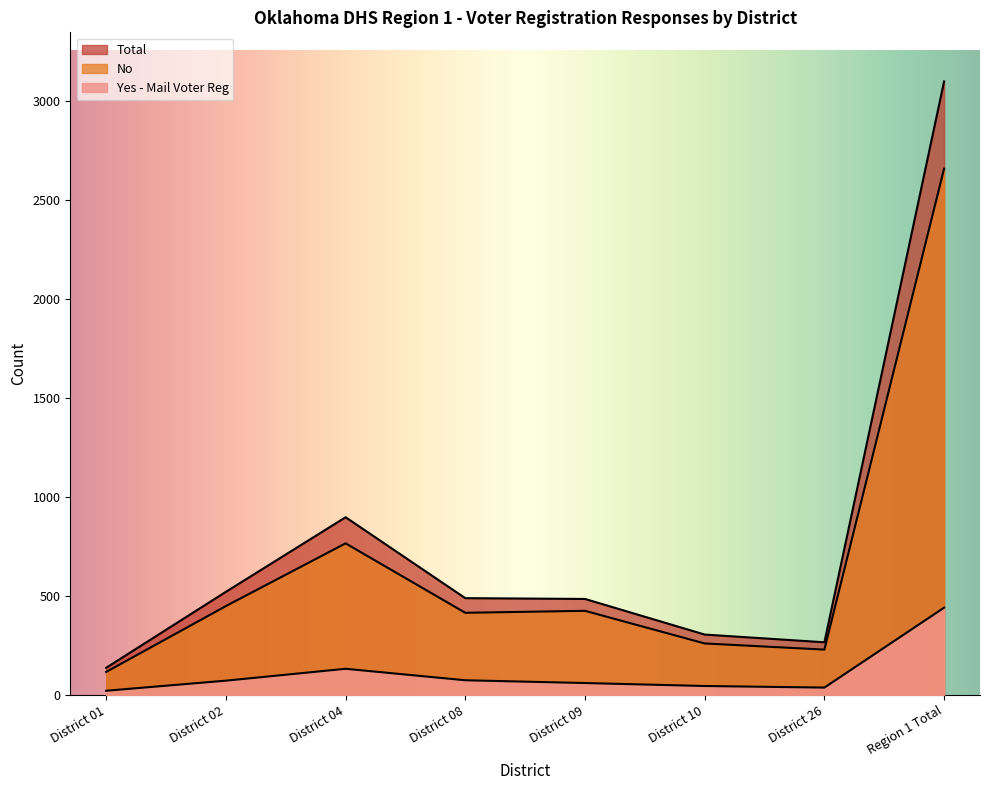

What is the label of the 3rd point from the right?

District 10